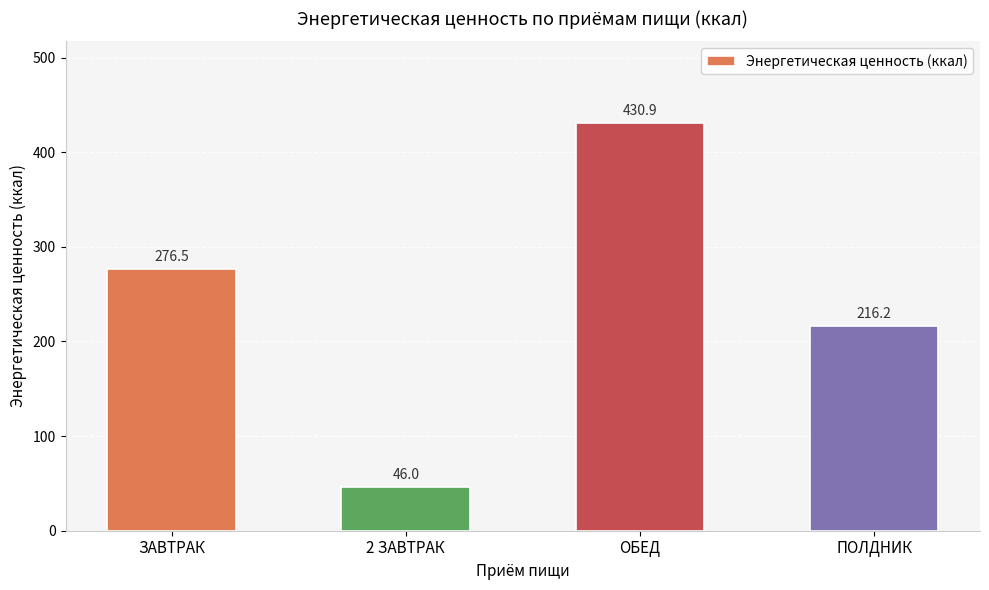

What value does the data have at ОБЕД?

430.9